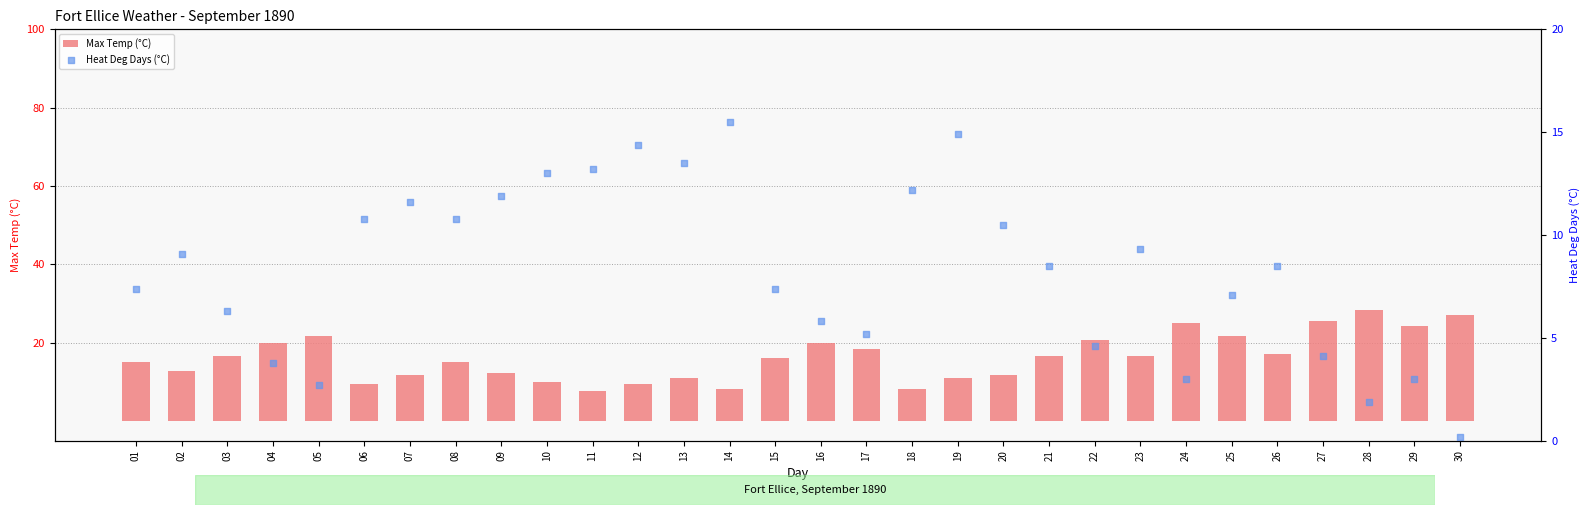

What is the total value across all series at 28?

30.2